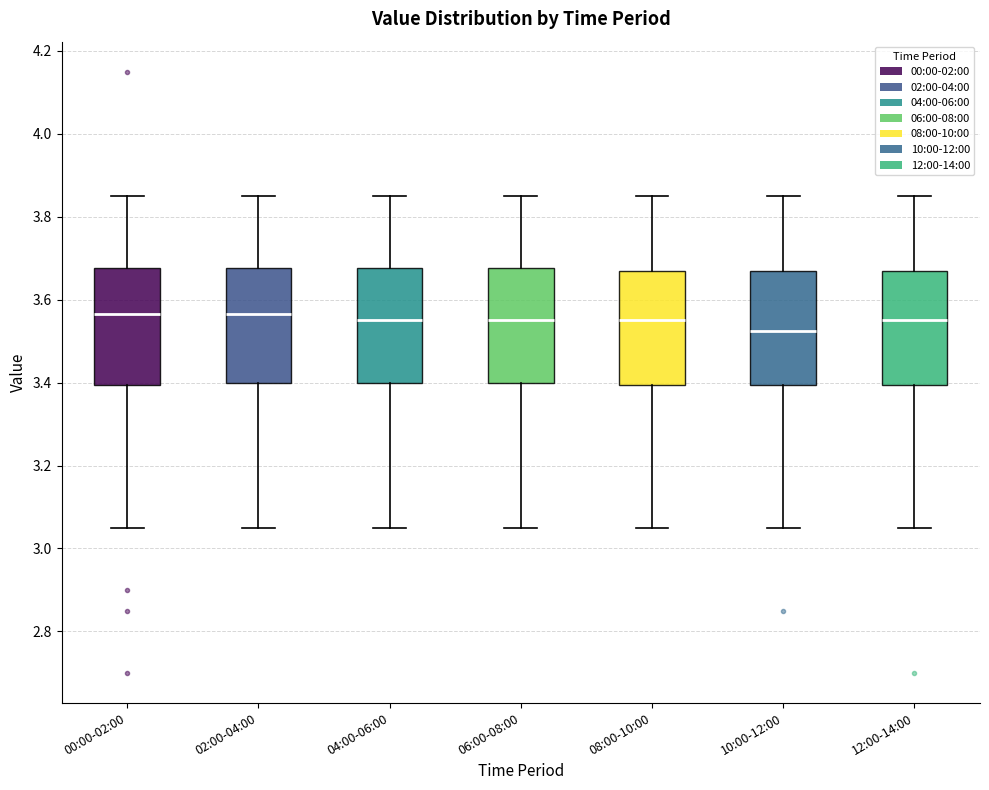

Where is the upper edge of the box for 00:00-02:00 on the y-axis? The values are not printed on the chart, so give them approximately, as read against the axis.

3.68